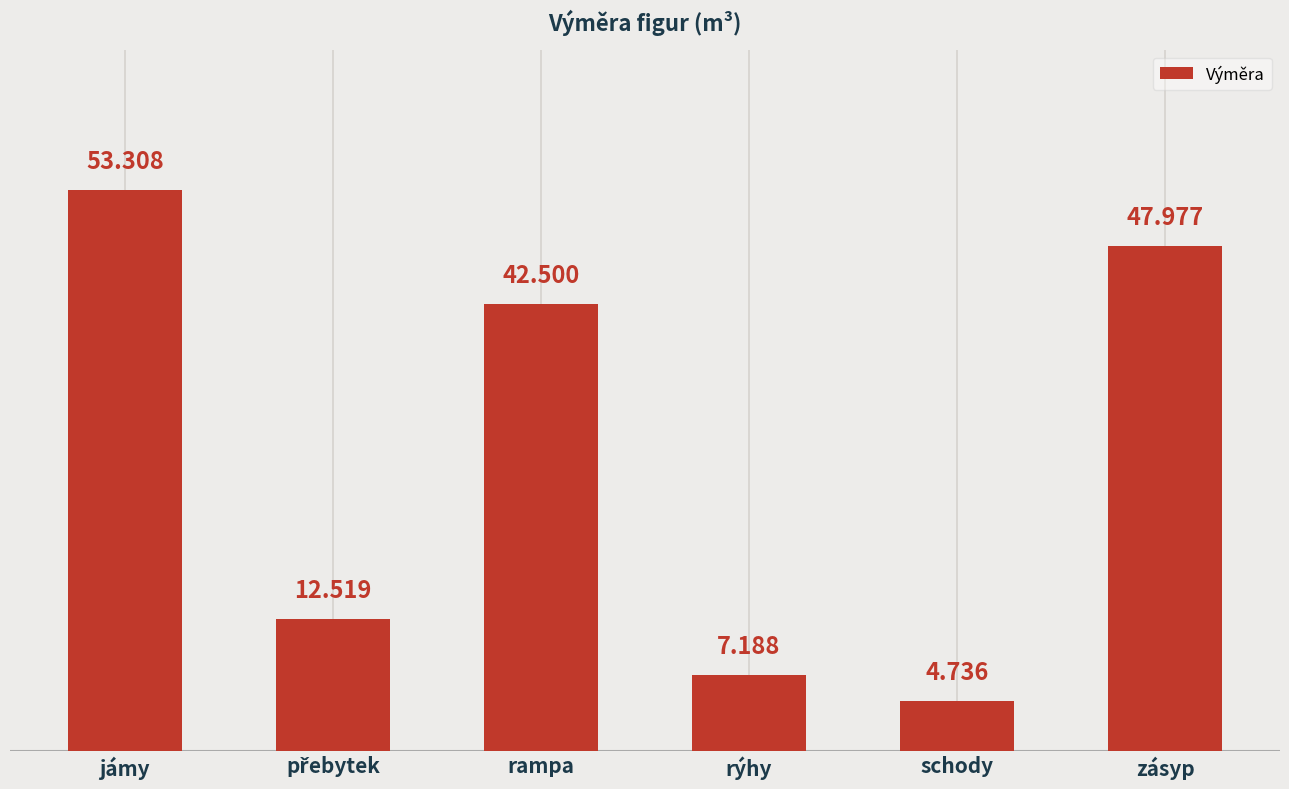

Which label corresponds to the largest value in the chart?

jámy